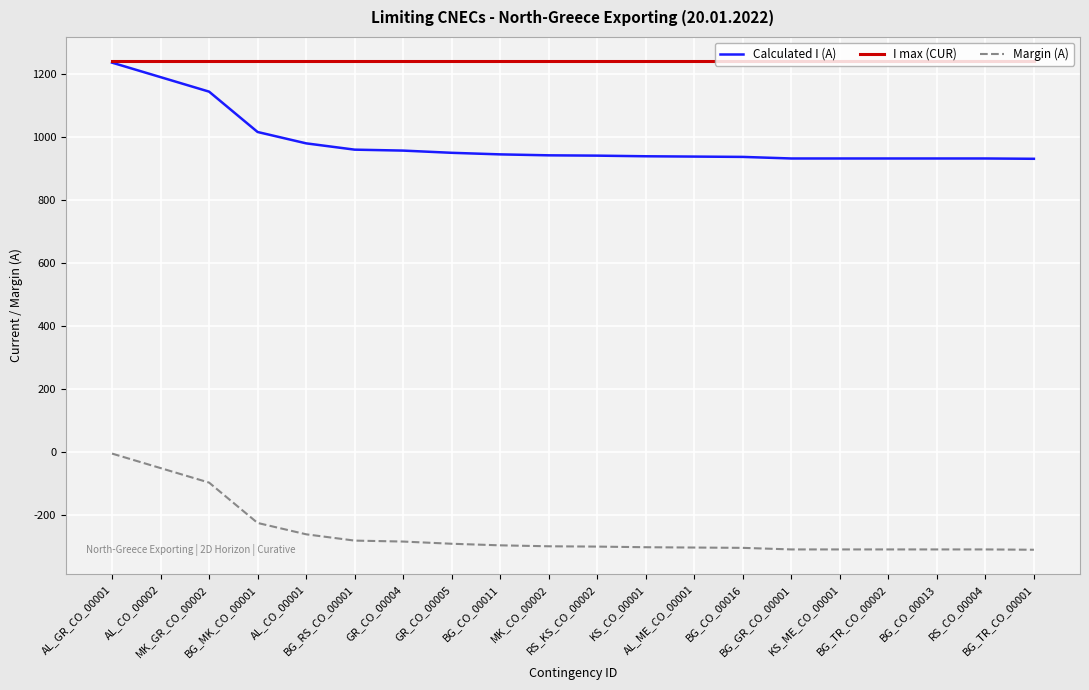

What is the maximum value shown in the chart?

1240